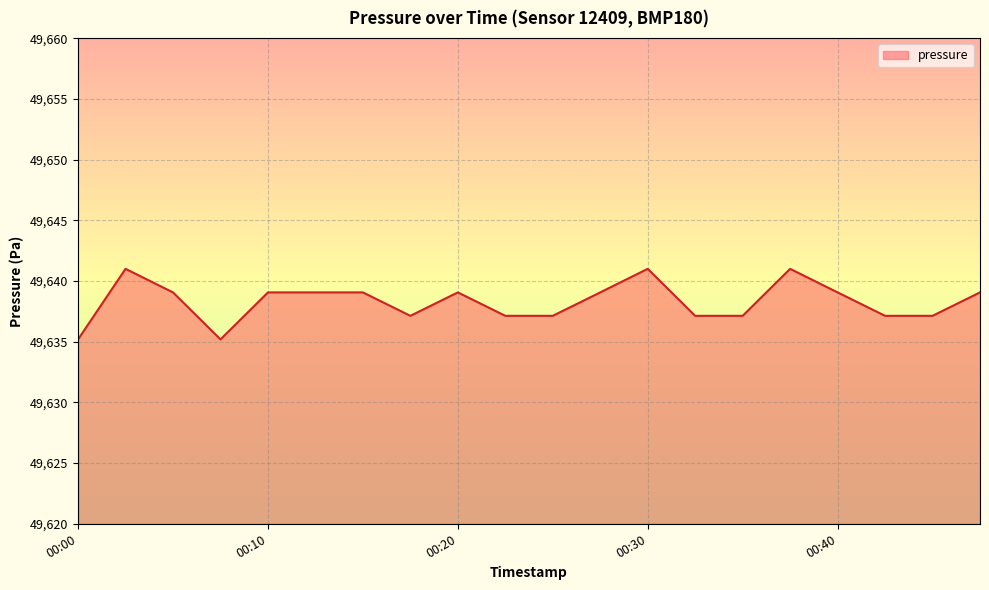

Reading left to right, transcribe all the data shown in this chart.

49635.2	49641.0	49639.1	49635.2	49639.1	49639.1	49639.1	49637.1	49639.1	49637.1	49637.1	49639.1	49641.0	49637.1	49637.1	49641.0	49639.1	49637.1	49637.1	49639.1